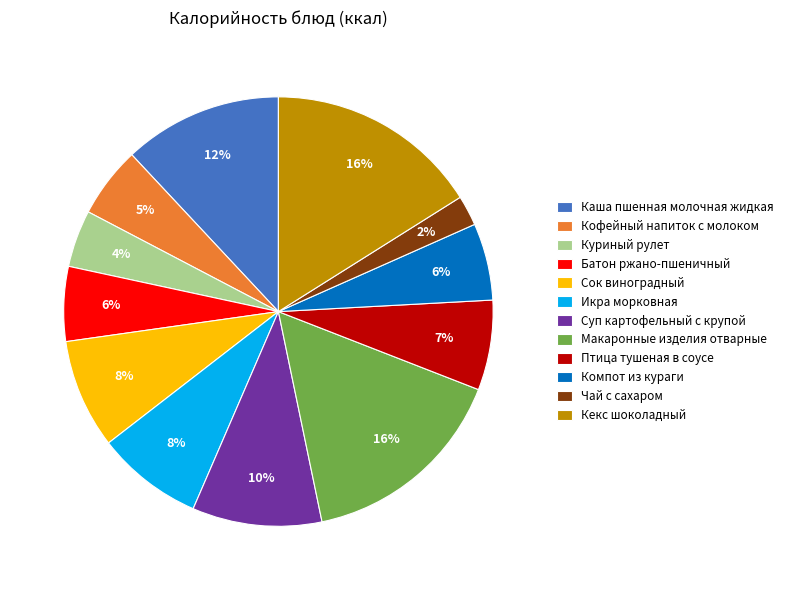

To the nearest percent, what is the average slice percentage?

8%